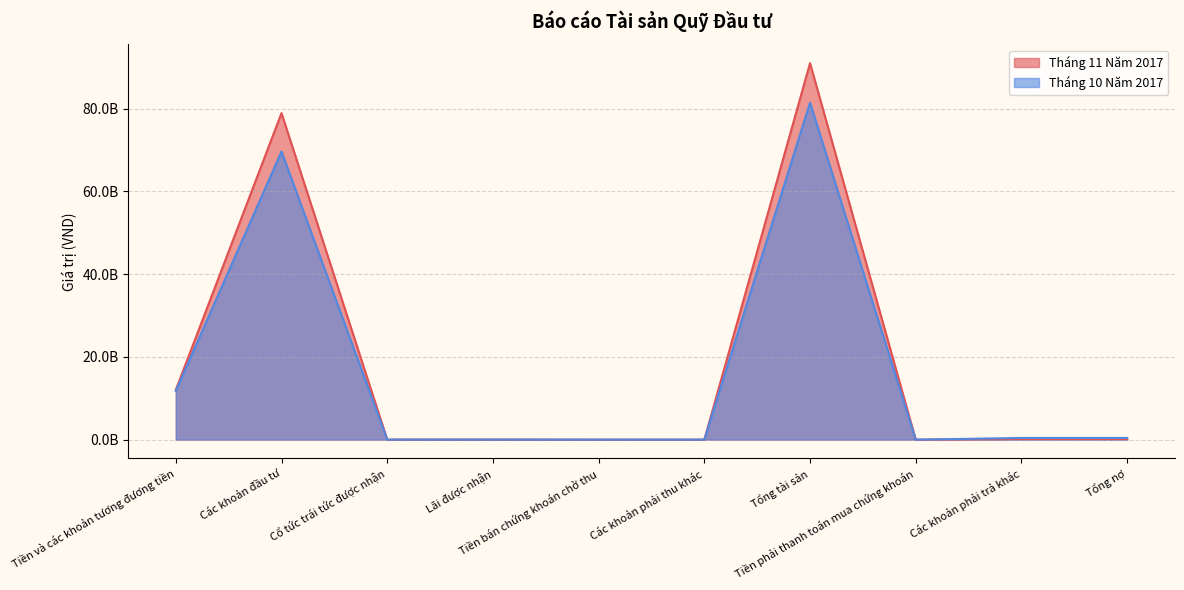

What is the sum of the Tháng 10 Năm 2017 values at Các khoản đầu tư and Cổ tức trái tức được nhận?

69637638500